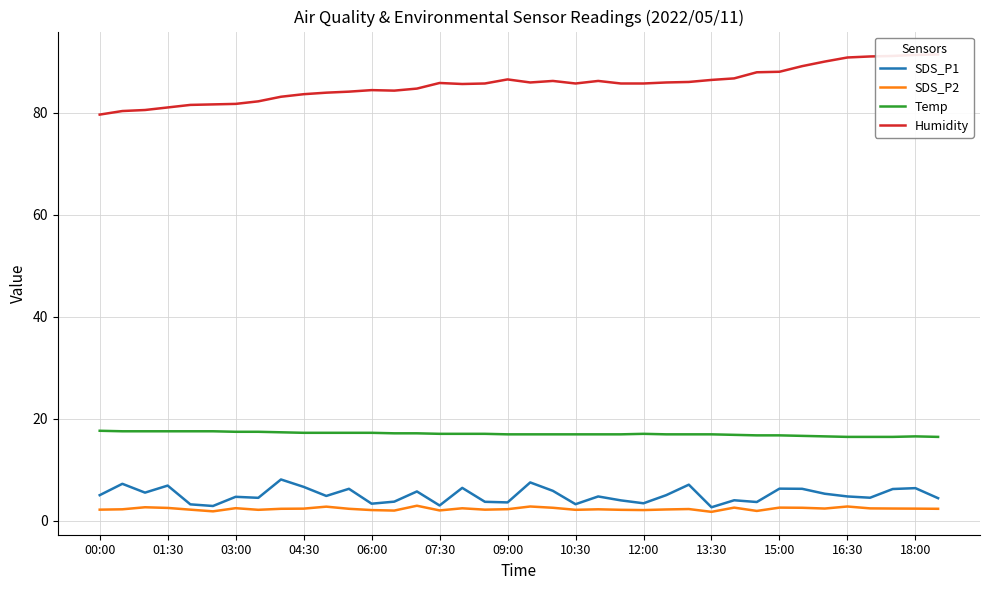

True or false: SDS_P1 and Temp cross at least once.

False